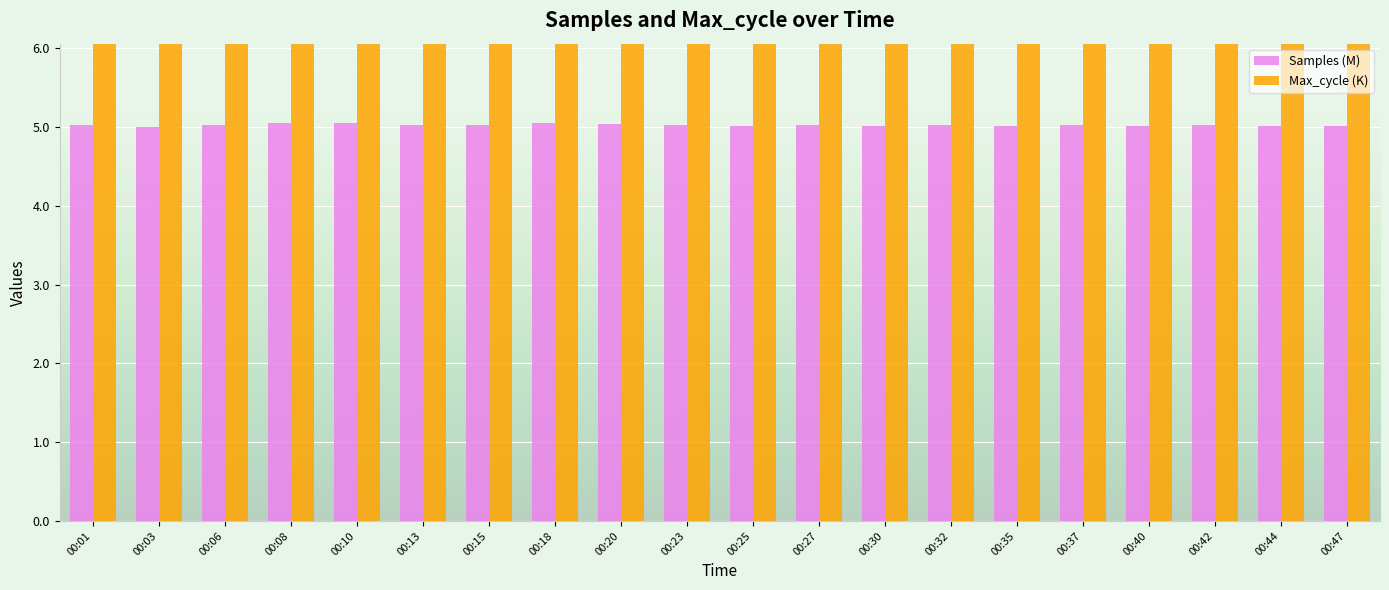

Which label corresponds to the largest value in the chart?

00:37